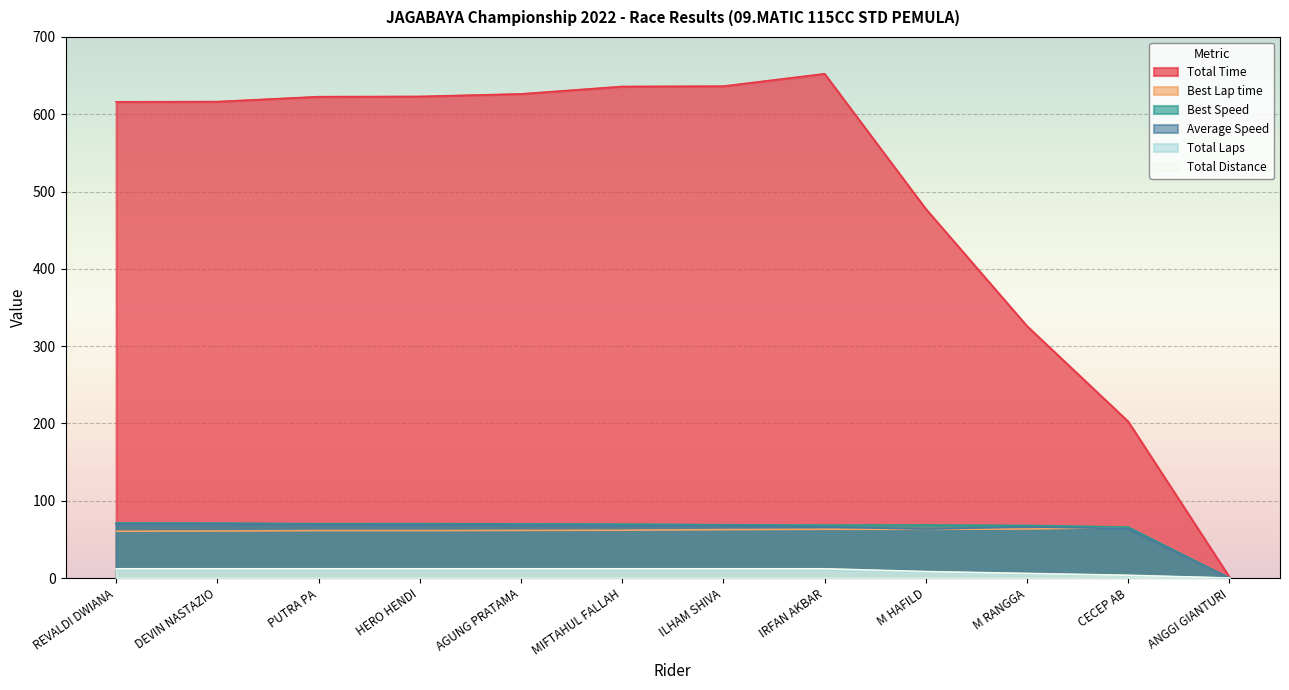

How many categories are shown in the chart?

12